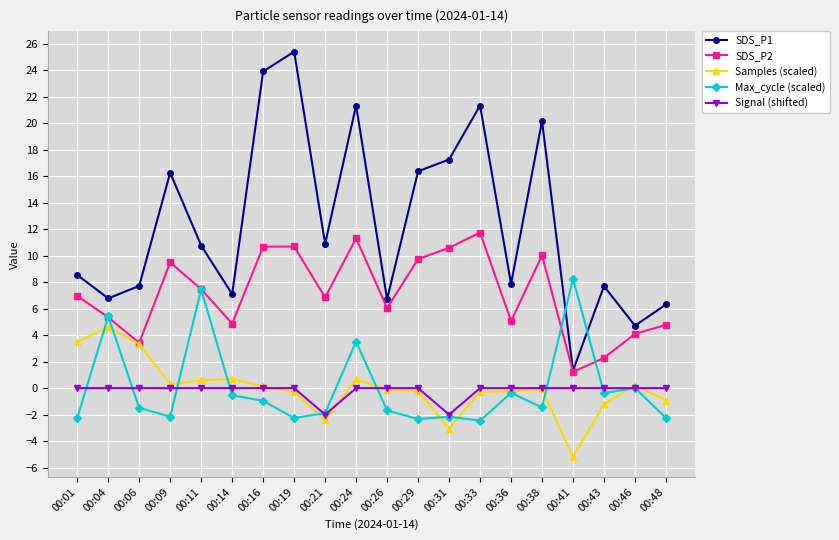

Which series has the widest spread of values?

SDS_P1